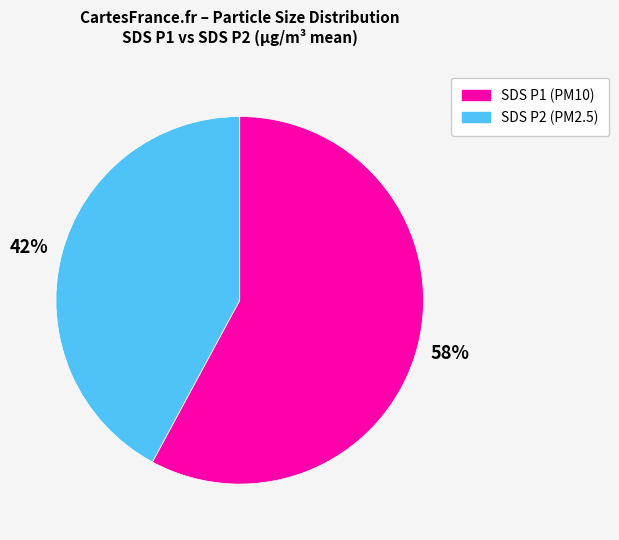

What is the ratio of the value at SDS P2 (PM2.5) to the value at SDS P1 (PM10)?

0.7